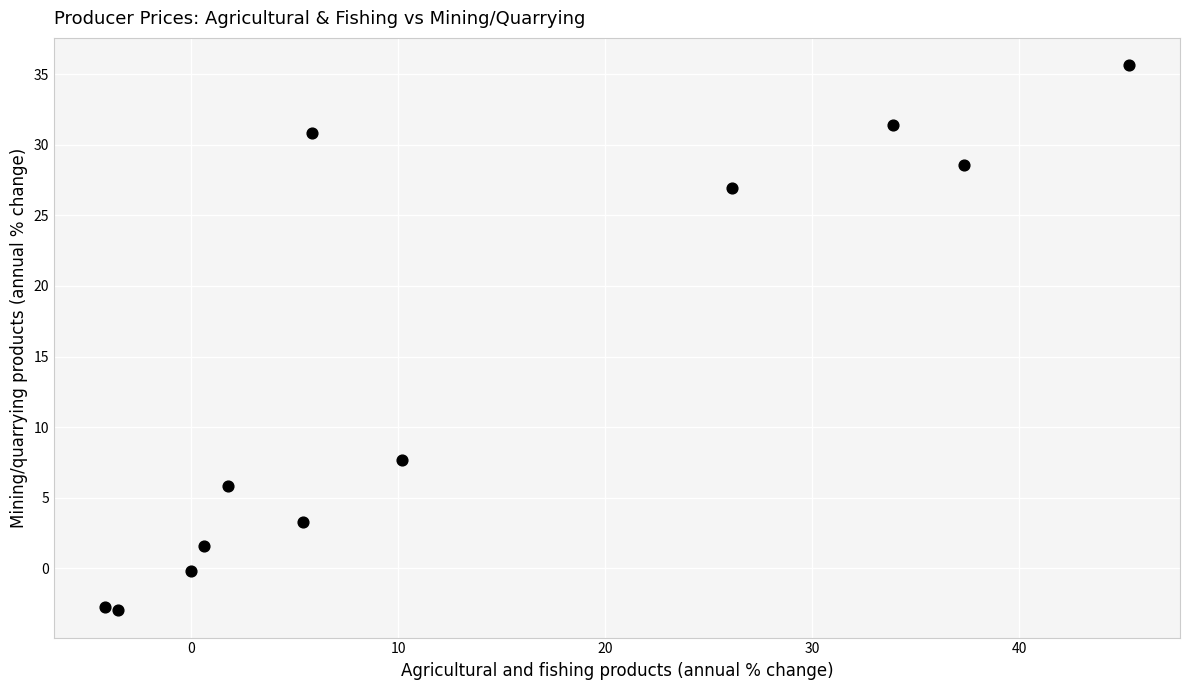

What is the average X value?

13.2